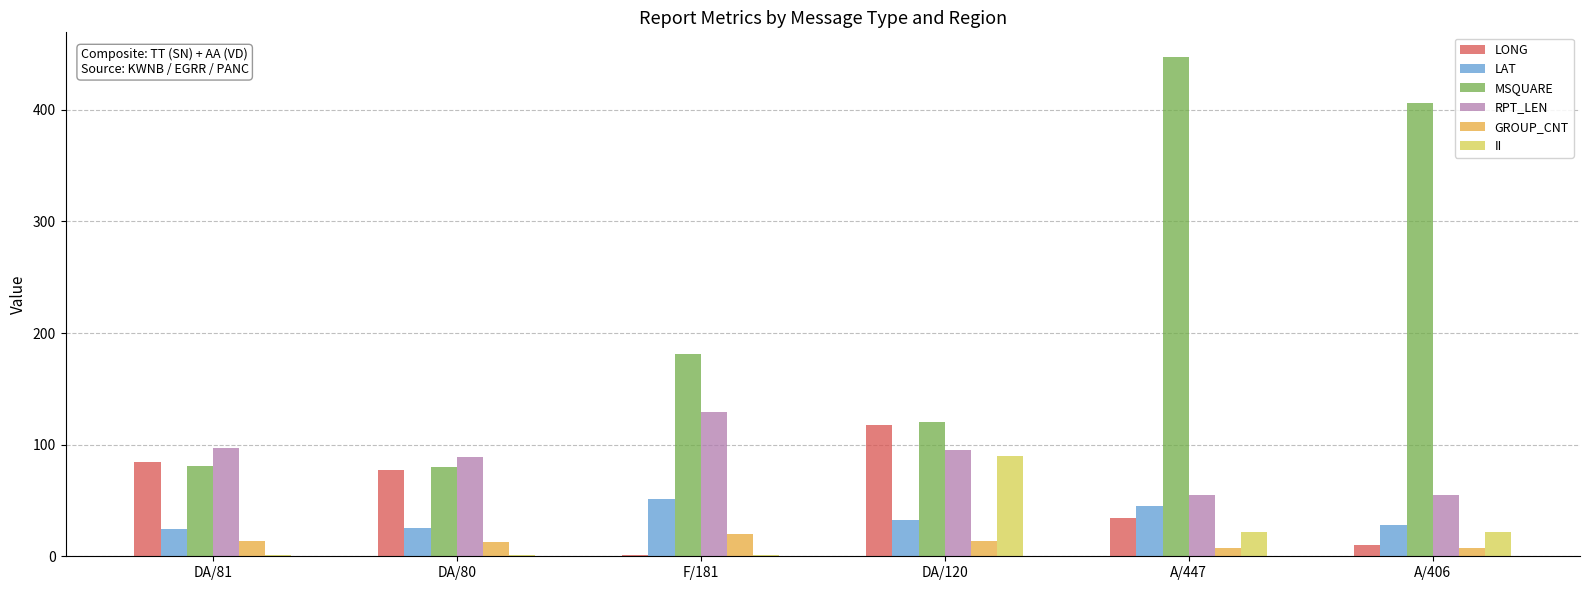

What is the spread (max minus min) of values at DA/120?

106.0